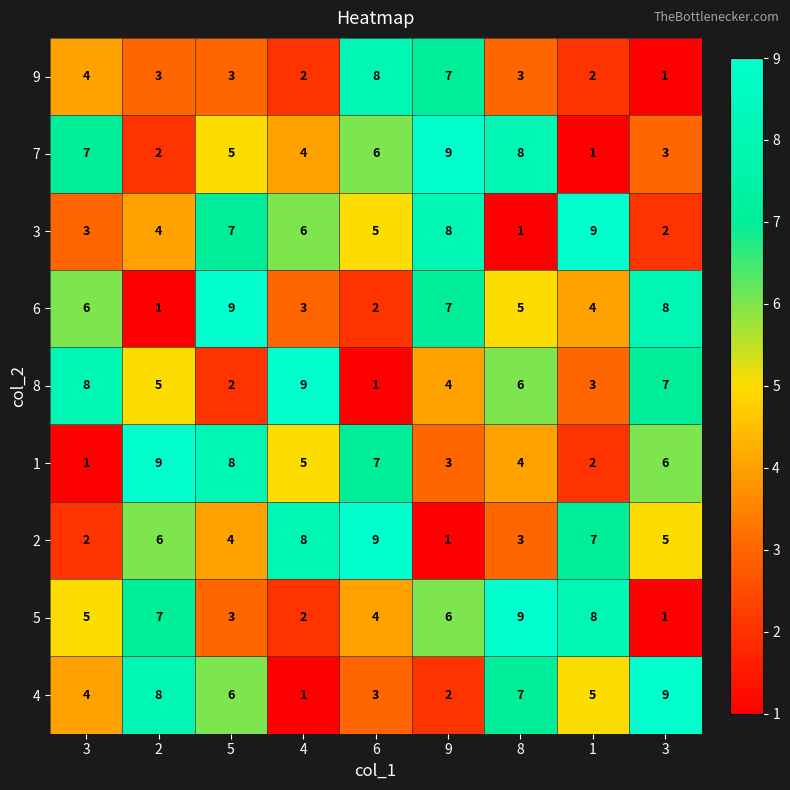

How many values in the 2 series are below 5?

4